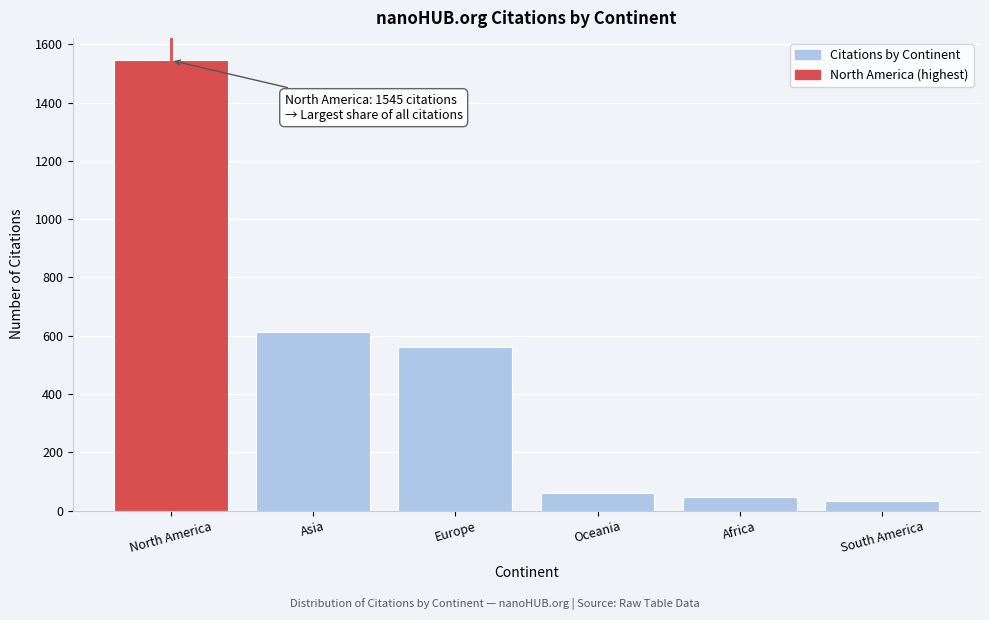

Reading left to right, transcribe all the data shown in this chart.

North America=1545	Asia=614	Europe=560	Oceania=62	Africa=46	South America=33